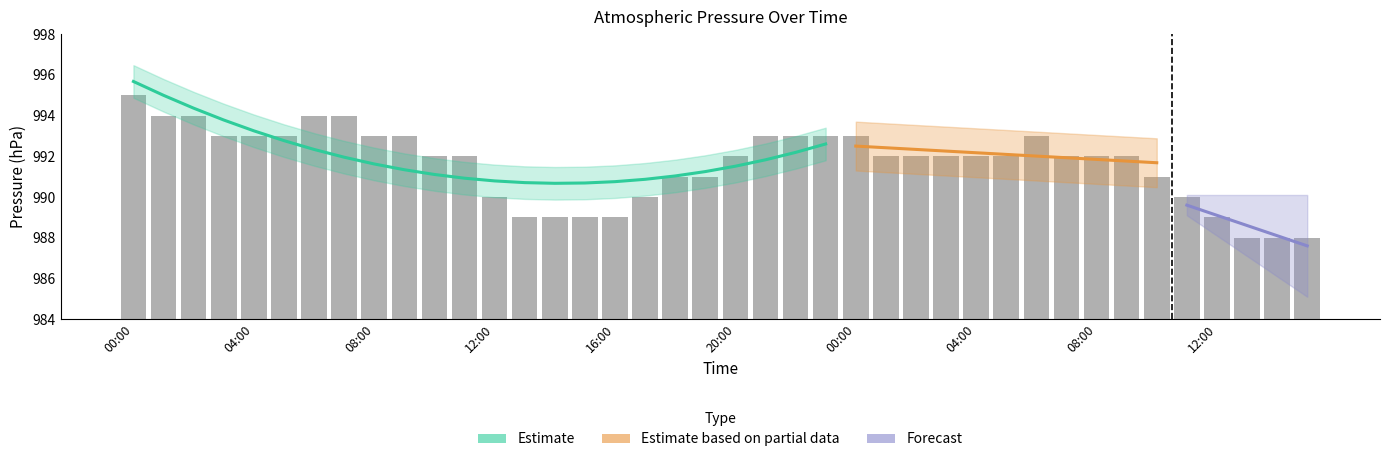

Which category has the highest value across all series?

00:00